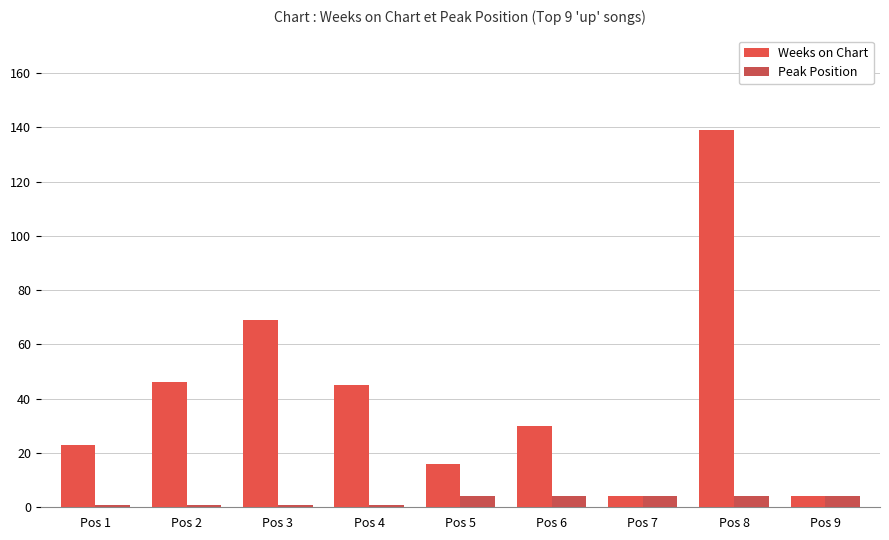

What is the sum of all Weeks on Chart values?

376